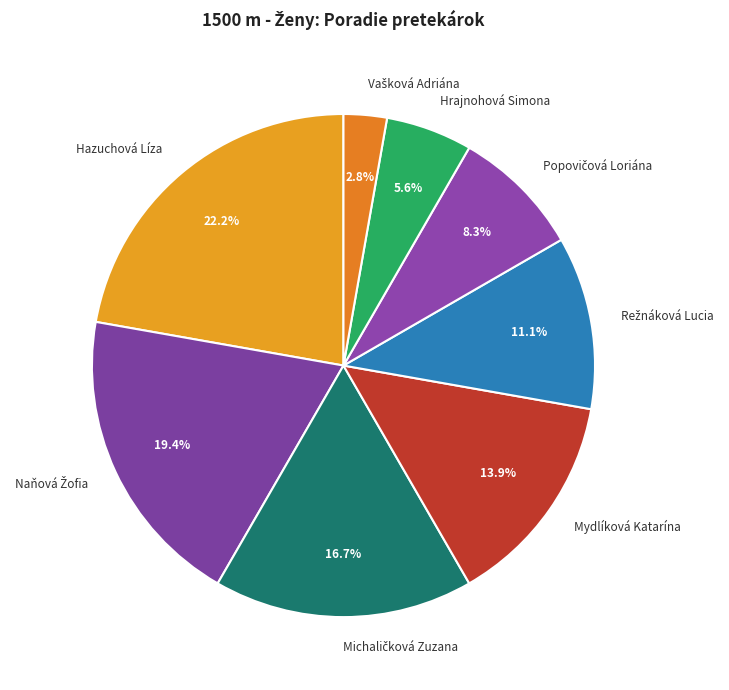

What portion of the pie excludes Hazuchová Líza?

77.8%